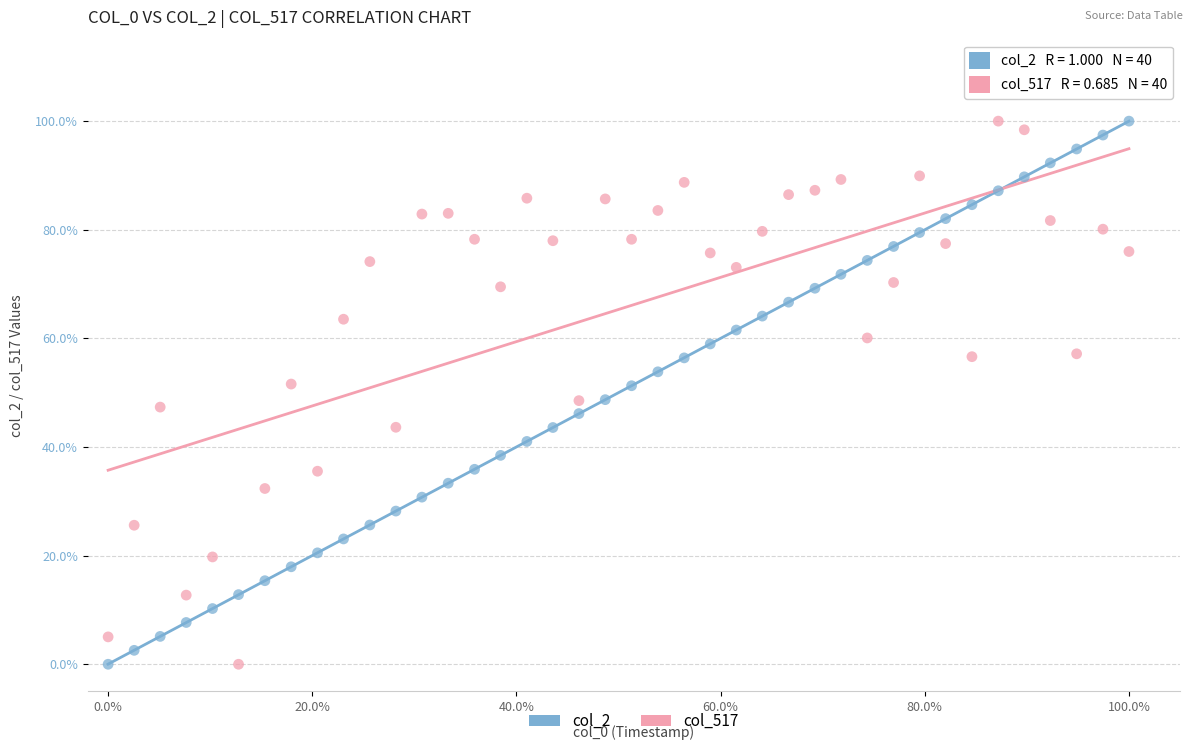

What are all the series names shown in the legend?

col_2, col_517